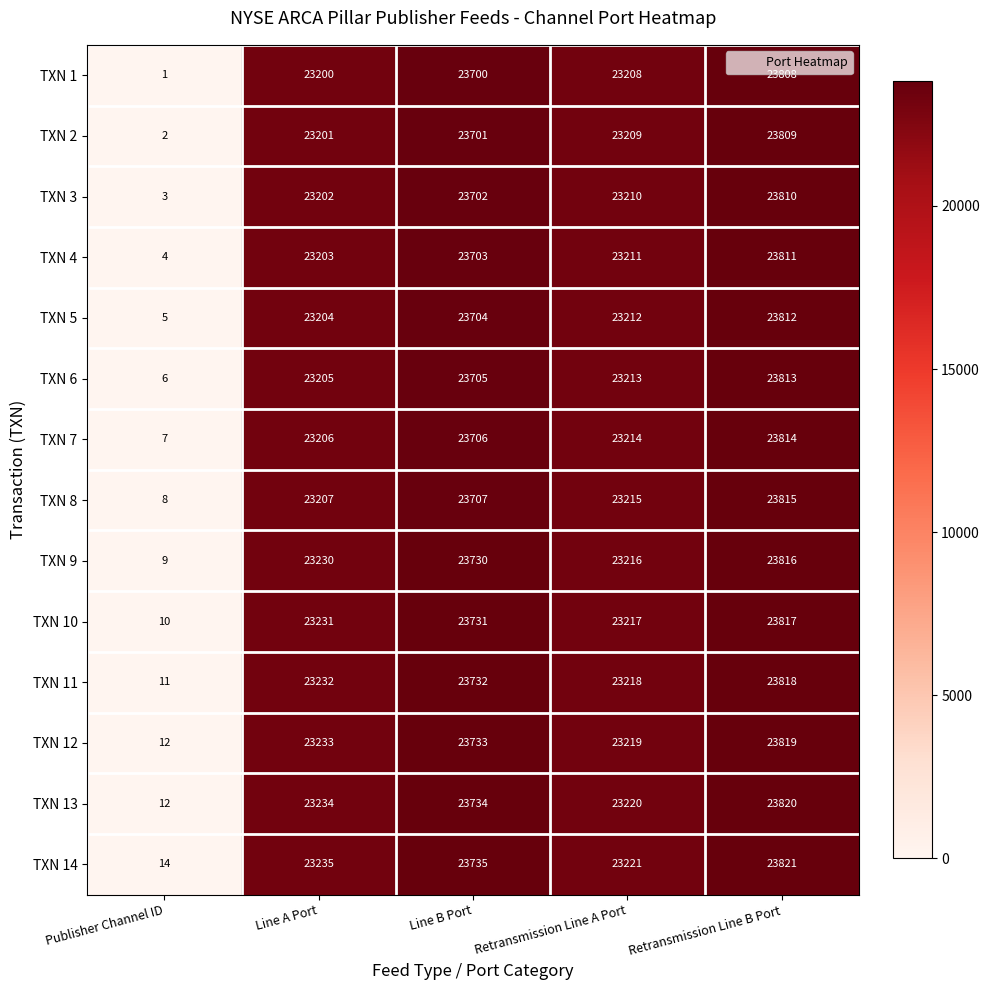

Which label corresponds to the largest value in the chart?

Retransmission Line B Port